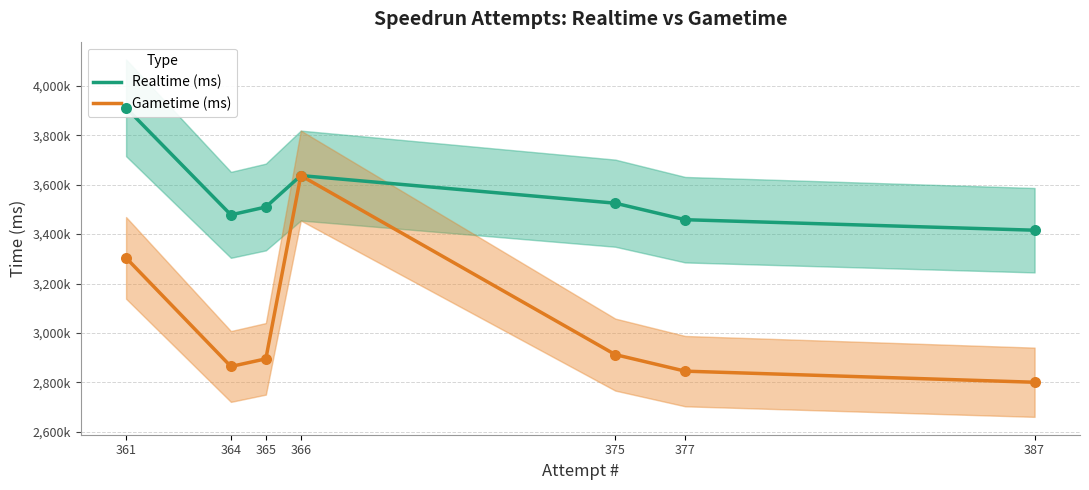

Is the value of Realtime (ms) at 377 greater than the value of Gametime (ms) at 387?

Yes